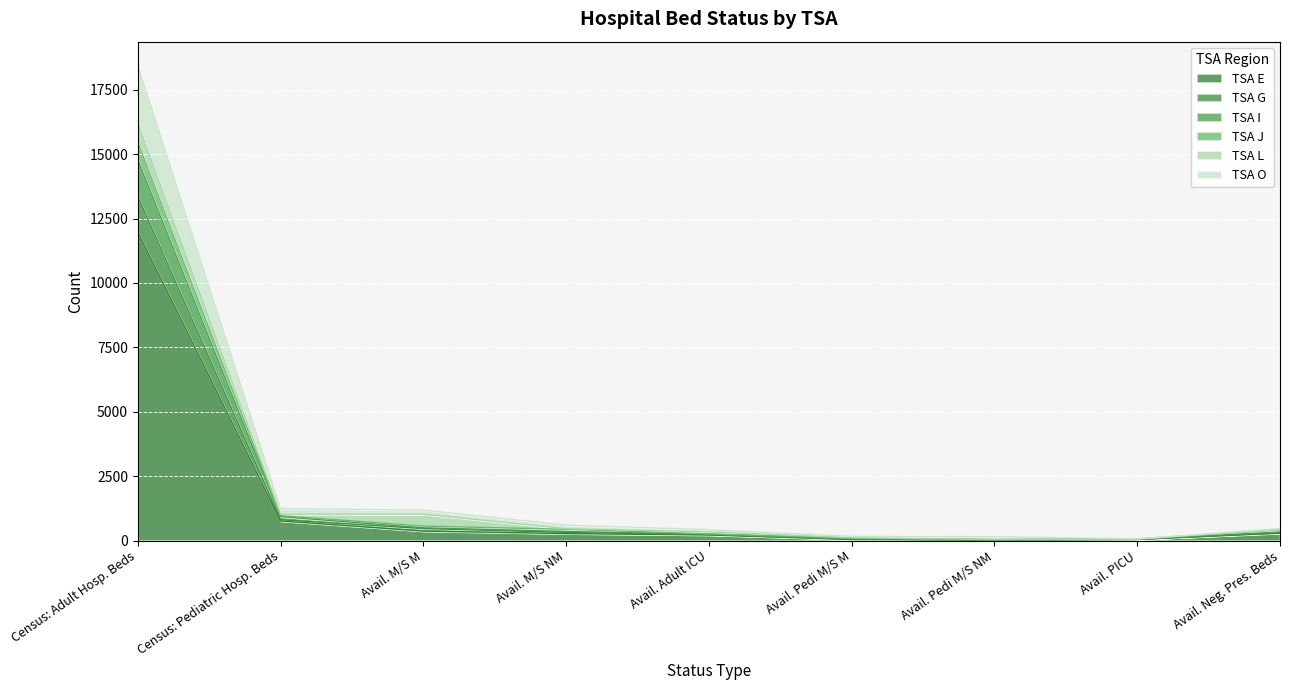

True or false: TSA O and TSA G cross at least once.

False